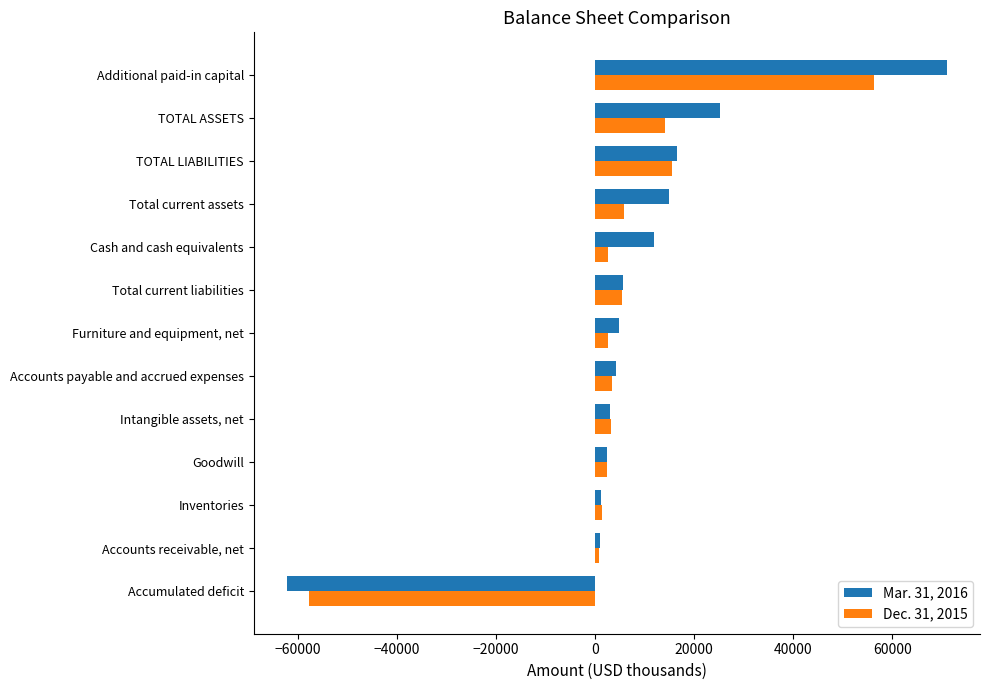

How many values in Dec. 31, 2015 are below zero?

1